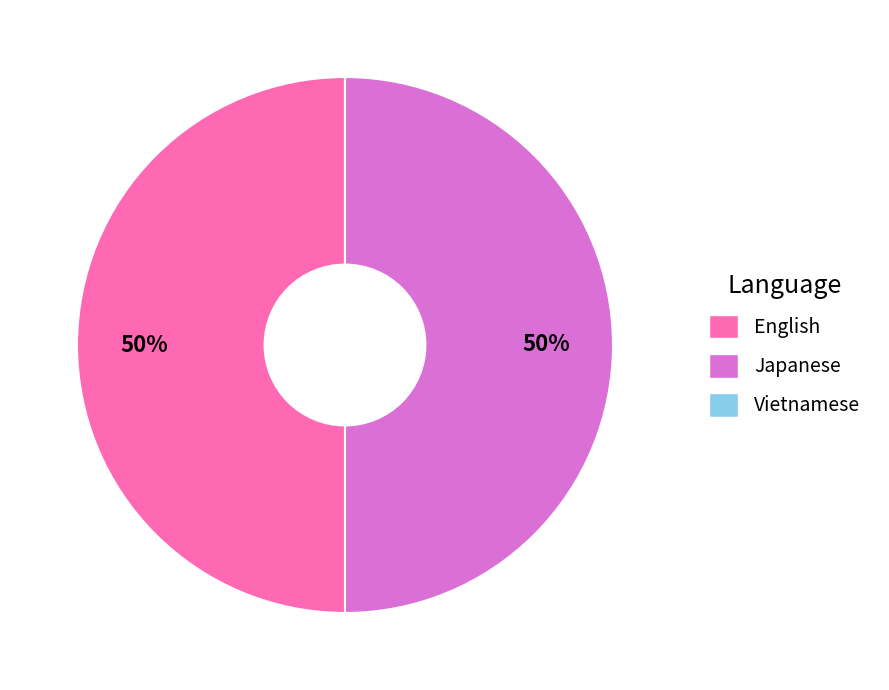

The Japanese slice represents 56% of the pie. True or false?

False